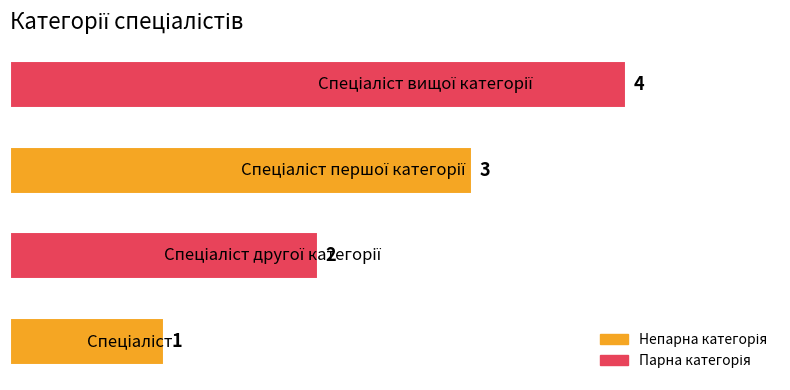

What is the greatest value displayed?

4